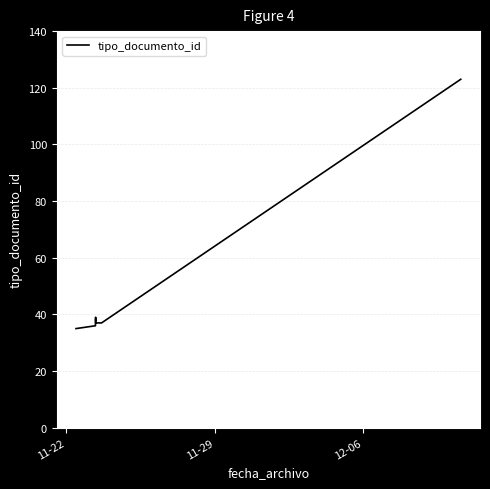

What is the minimum value shown in the chart?

35